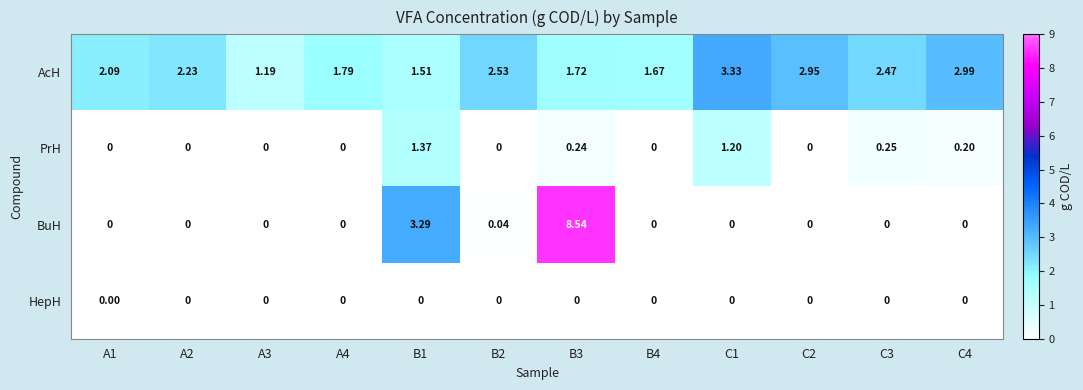

What is the maximum value shown in the chart?

8.5